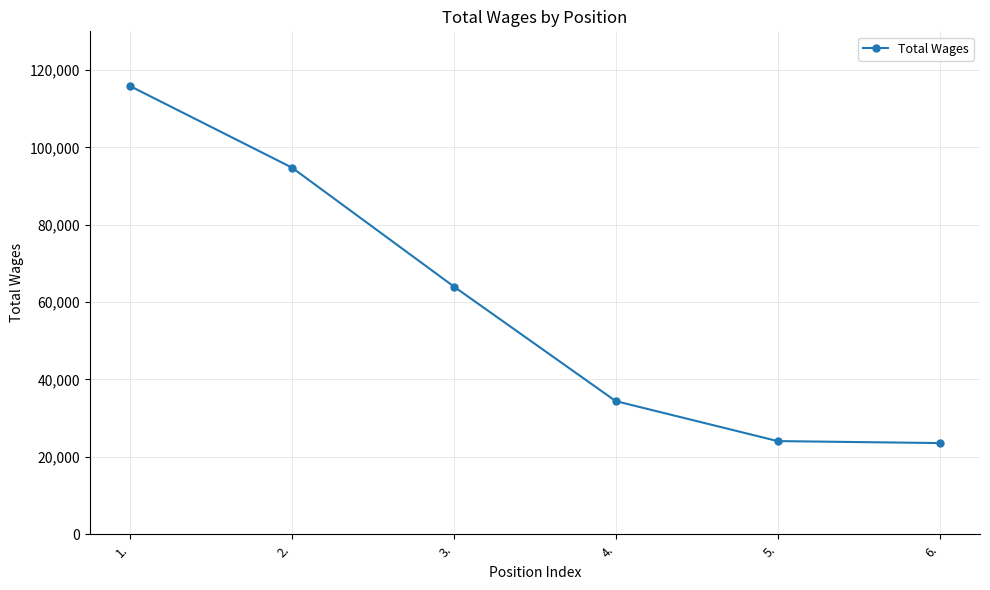

What is the change in value from 3. to 6.?

-40461